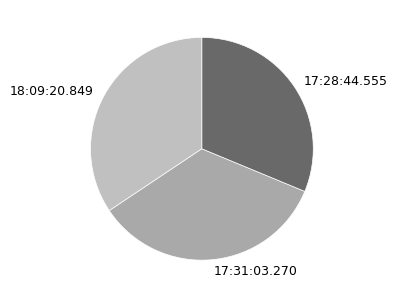

How many segments does this pie chart have?

3